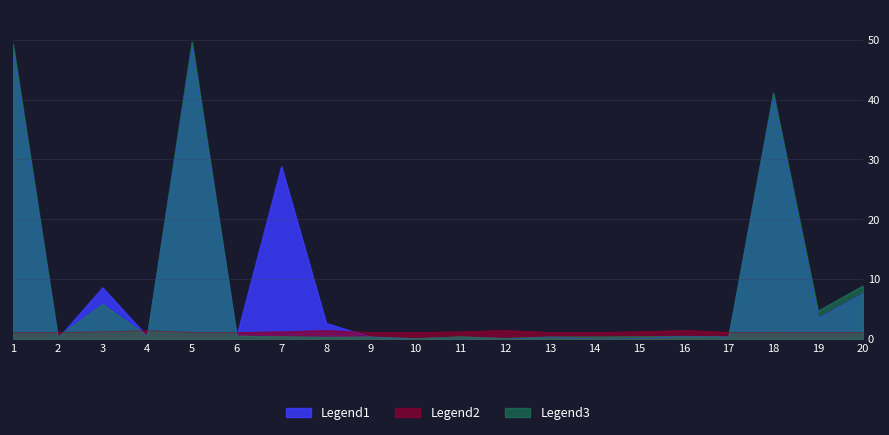

What is the spread (max minus min) of values at 11?

1.2